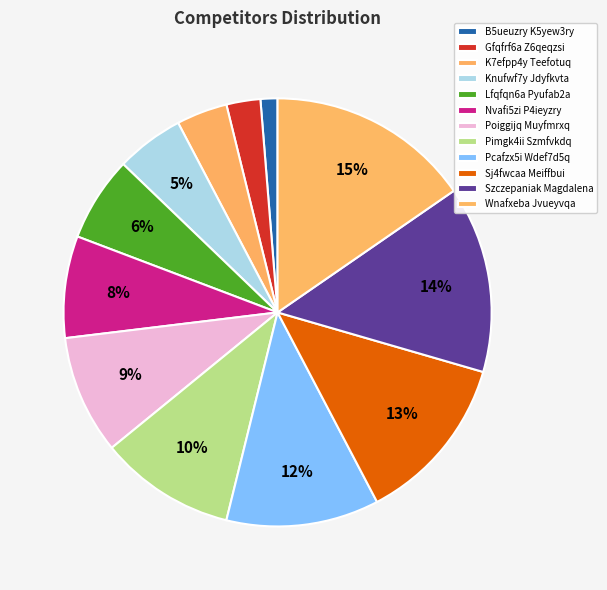

How many slices are in this pie chart?

12